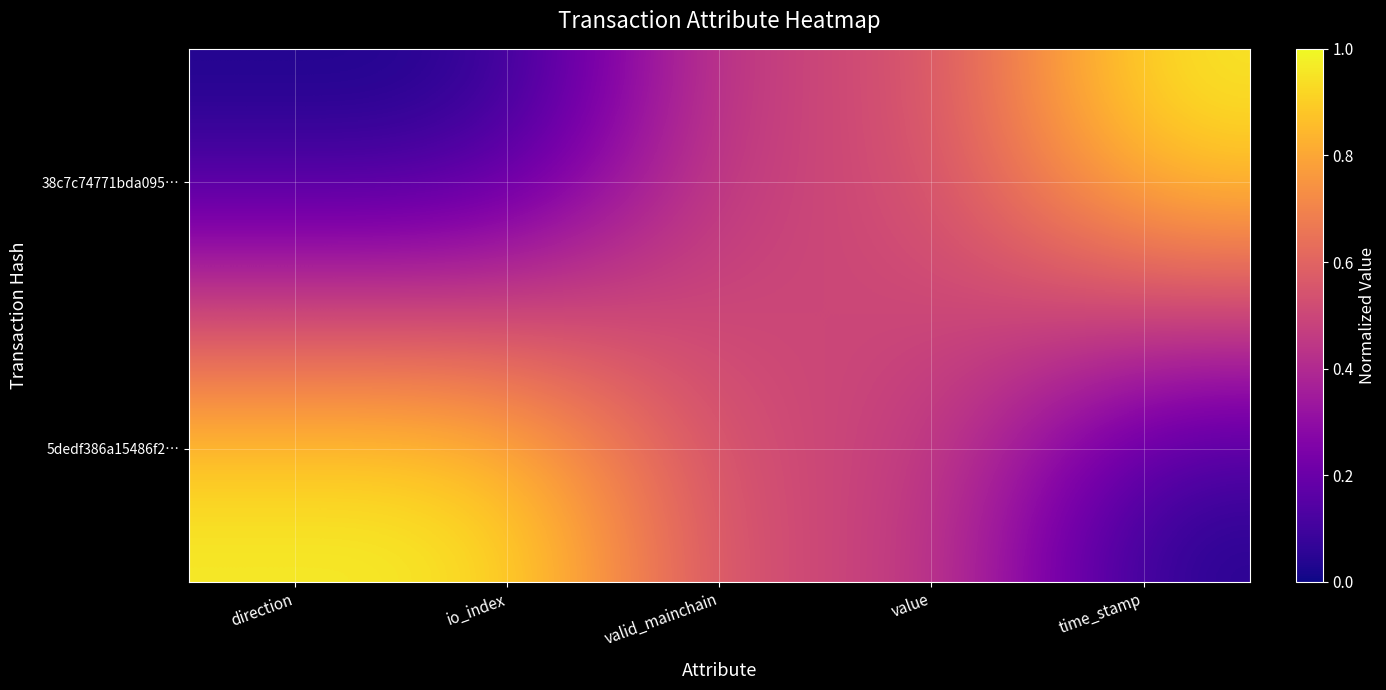

Rank the series by their maximum value, from highest to lowest.

38c7c74771bda095…, 5dedf386a15486f2…